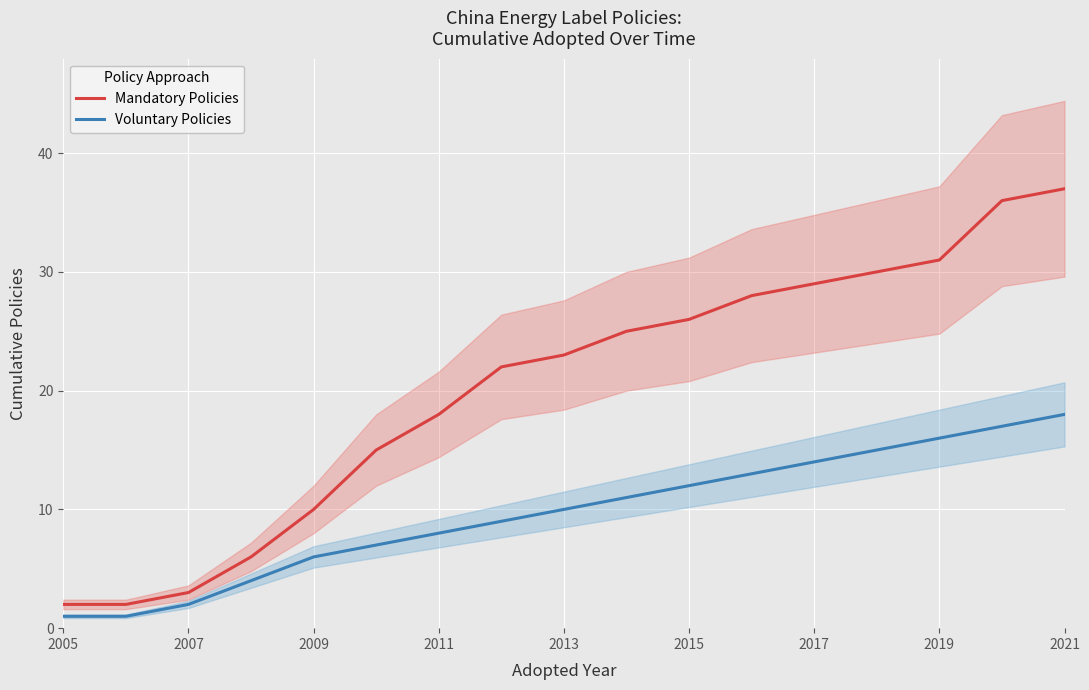

Is the value of Voluntary Policies at 2015 greater than the value of Mandatory Policies at 2015?

No